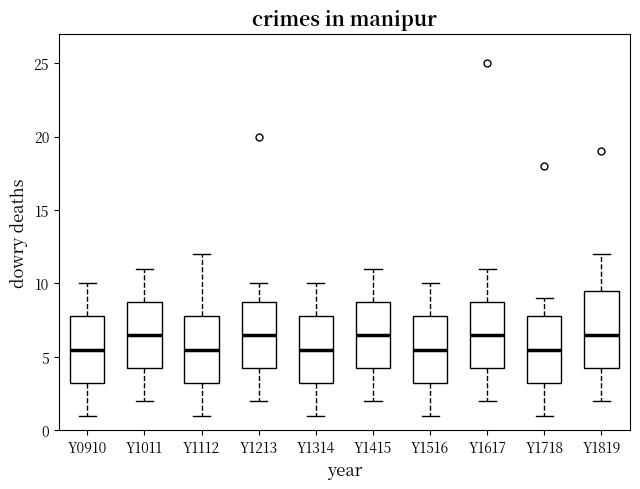

Reading left to right, read every box against the y-axis: the position of its median line, the range the box covers, and the ends of its whiskers. The values are not printed on the chart, so give them approximately, as read against the axis.

Y0910: median 5.5, box 3.5 to 8.0, whiskers 1.0 to 10.0
Y1011: median 6.5, box 4.5 to 9.0, whiskers 2.0 to 11.0
Y1112: median 5.5, box 3.5 to 8.0, whiskers 1.0 to 12.0
Y1213: median 6.5, box 4.5 to 9.0, whiskers 2.0 to 10.0
Y1314: median 5.5, box 3.5 to 8.0, whiskers 1.0 to 10.0
Y1415: median 6.5, box 4.5 to 9.0, whiskers 2.0 to 11.0
Y1516: median 5.5, box 3.5 to 8.0, whiskers 1.0 to 10.0
Y1617: median 6.5, box 4.5 to 9.0, whiskers 2.0 to 11.0
Y1718: median 5.5, box 3.5 to 8.0, whiskers 1.0 to 9.0
Y1819: median 6.5, box 4.5 to 9.5, whiskers 2.0 to 12.0